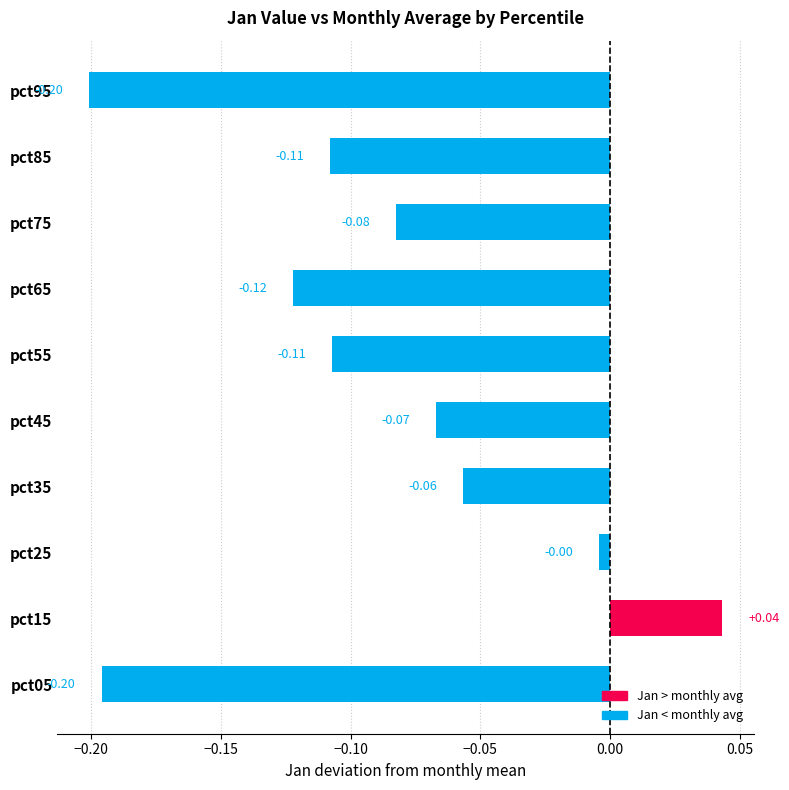

What is the sum of all values?

-0.9